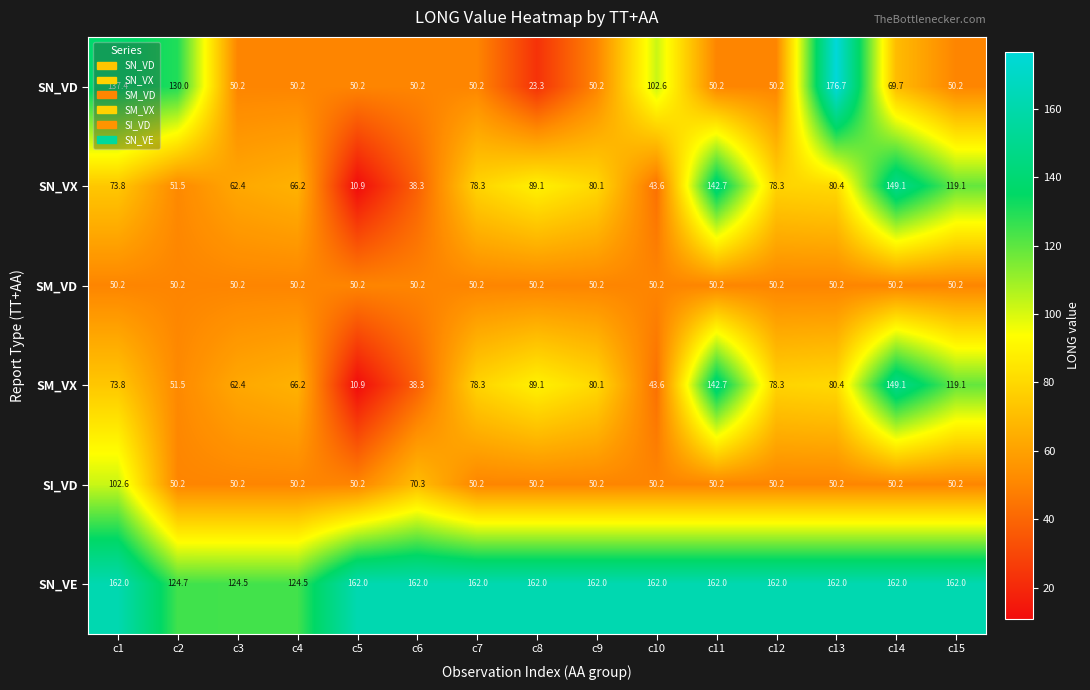

At which category is the sum across all series the highest?

c14